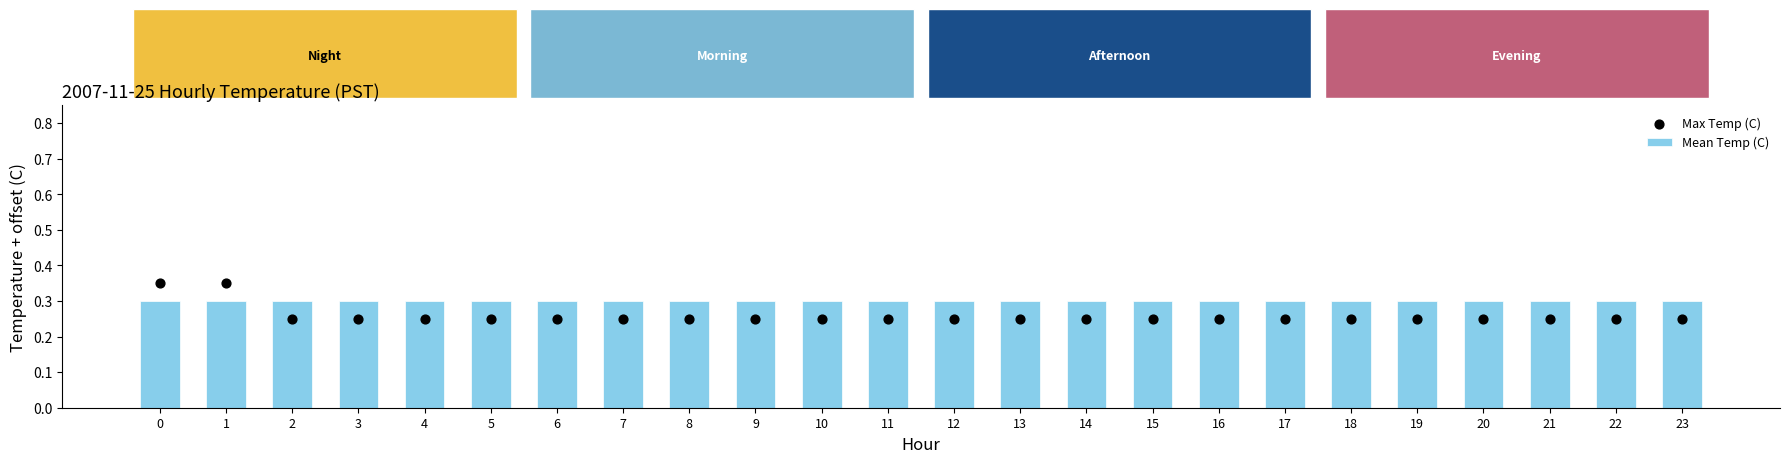

Which series contains the lowest Y value?

Max Temp (C)